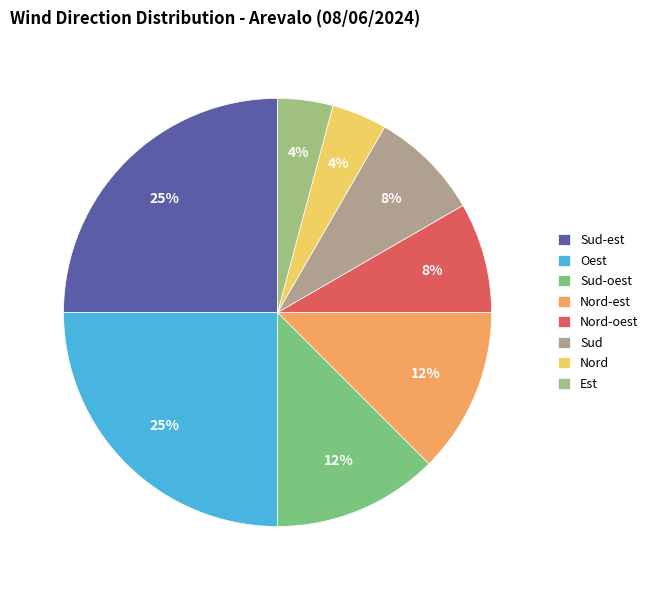

Count the number of slices in the pie.

8